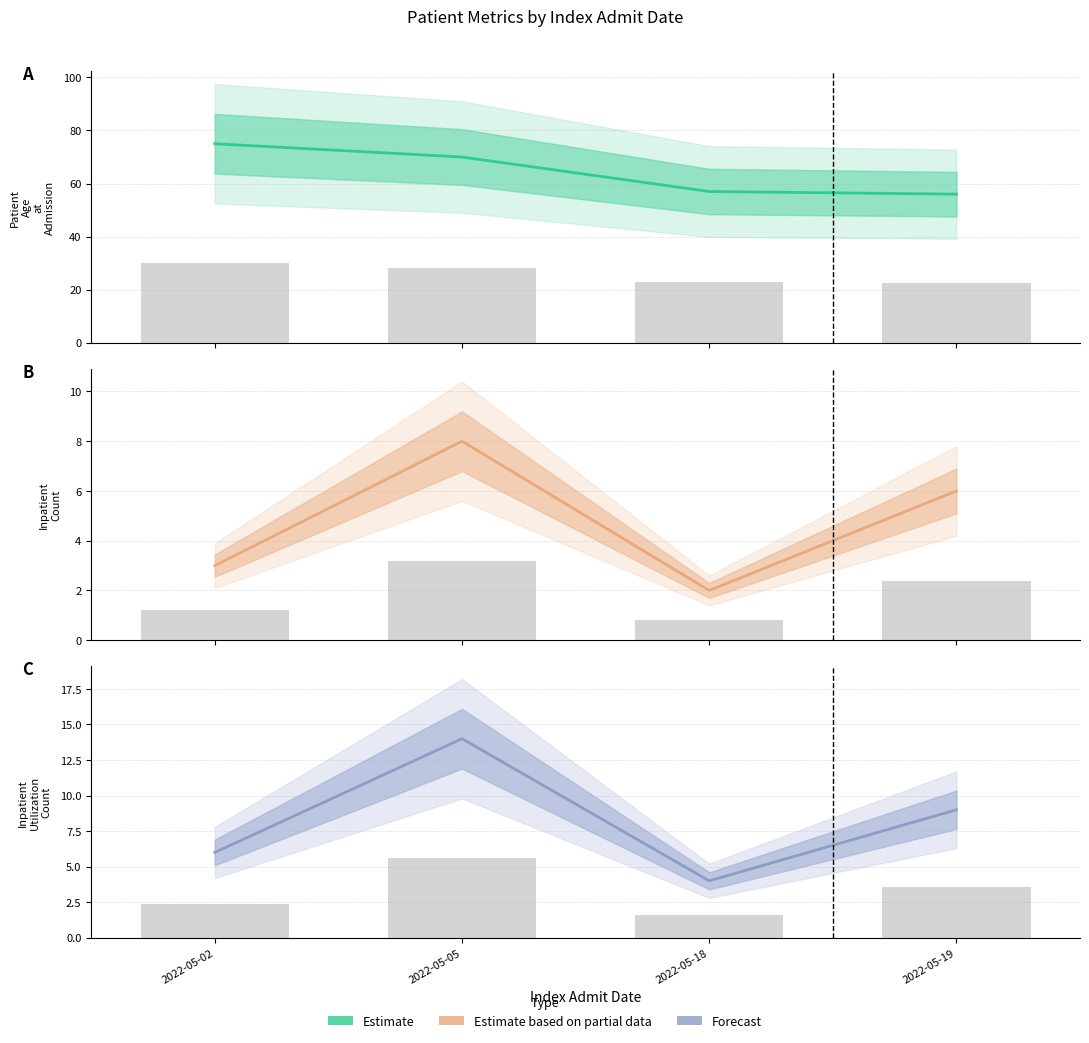

What is the average value of the Inpatient Count series?

5